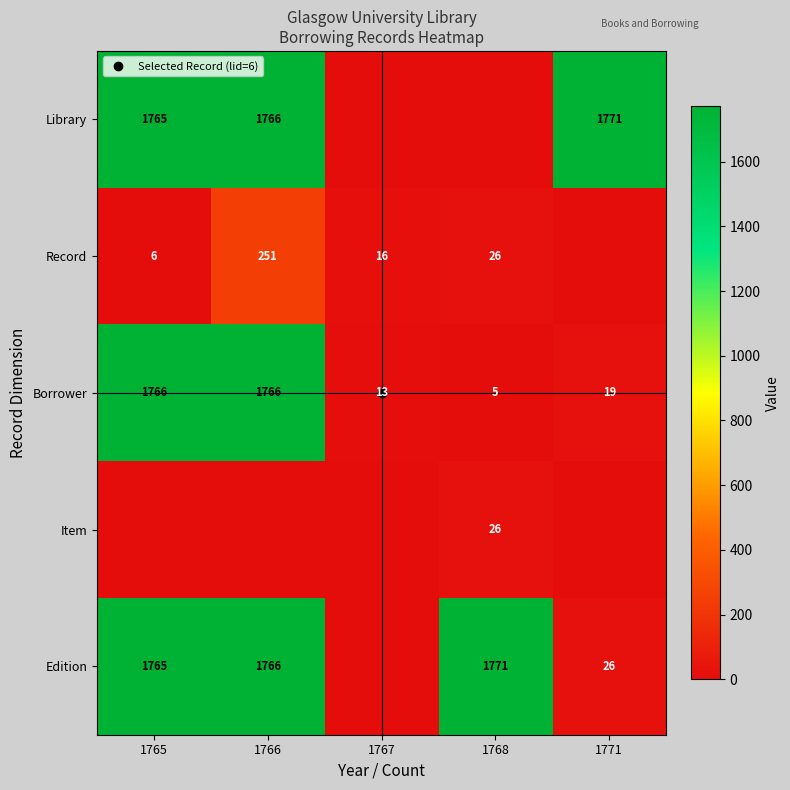

What is the average value of the Record series?

60